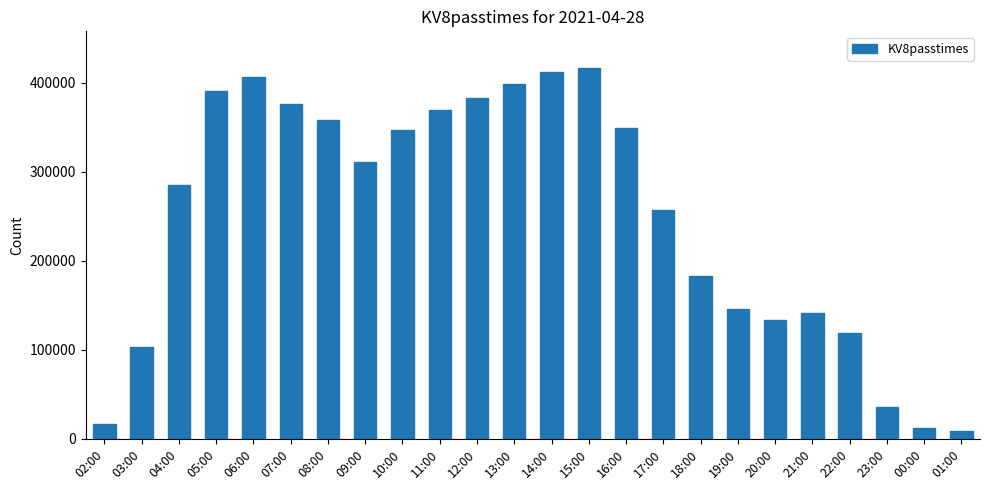

What is the change in value from 10:00 to 17:00?

-90038